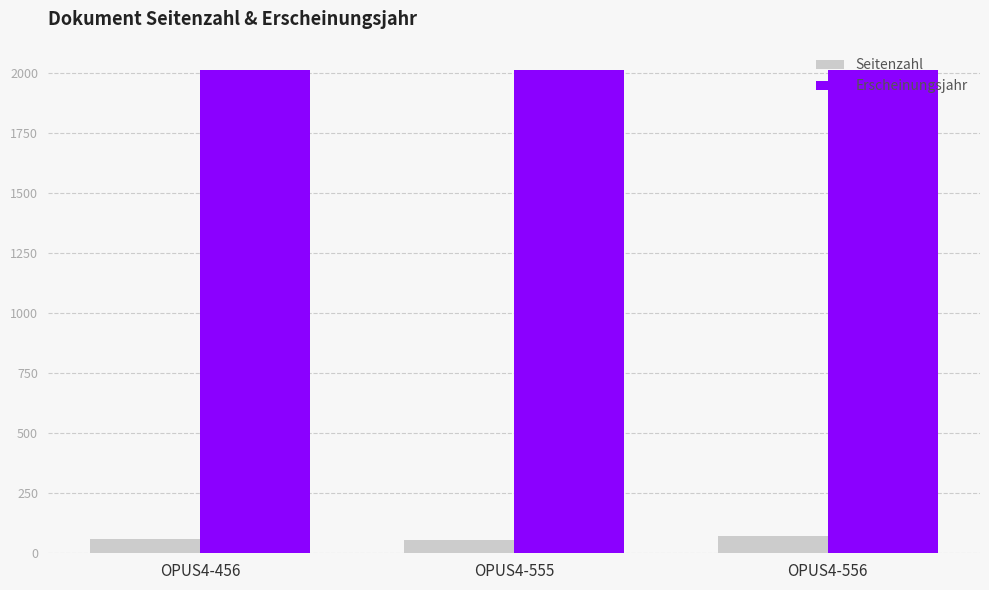

How many bars are there in total?

6